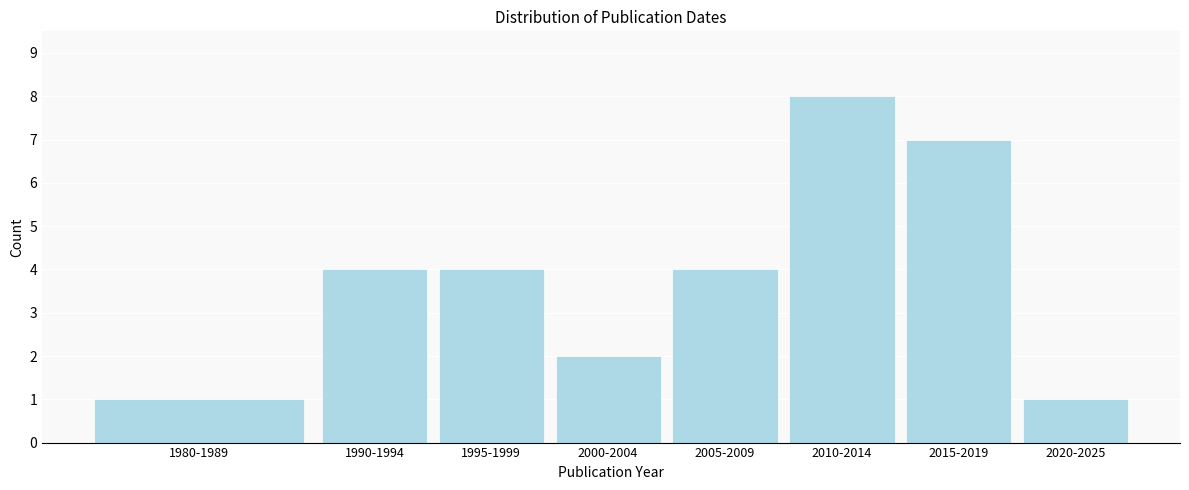

Reading left to right, extract all data points from this chart.

1	4	4	2	4	8	7	1